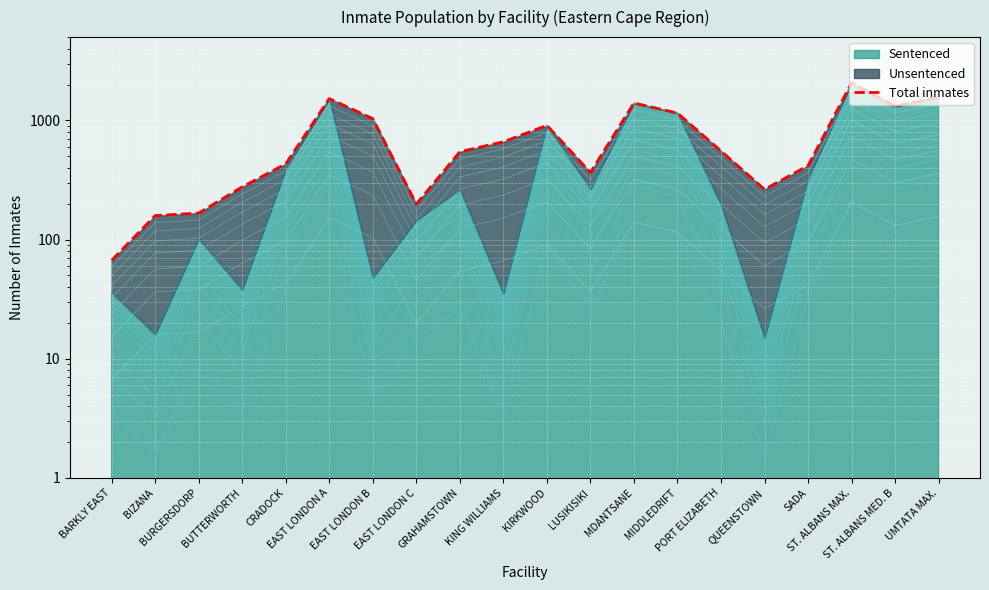

Rank the categories by value from lowest to highest.

BARKLY EAST, BIZANA, BURGERSDORP, EAST LONDON C, QUEENSTOWN, BUTTERWORTH, LUSIKISIKI, SADA, CRADOCK, GRAHAMSTOWN, PORT ELIZABETH, KING WILLIAMS, KIRKWOOD, EAST LONDON B, MIDDLEDRIFT, ST. ALBANS MED. B, MDANTSANE, EAST LONDON A, UMTATA MAX., ST. ALBANS MAX.